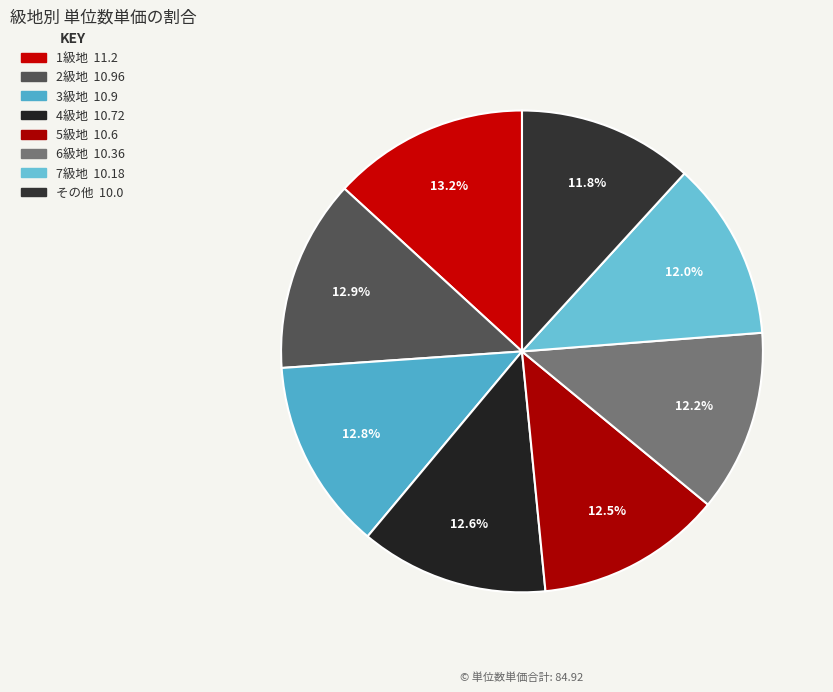

To the nearest percent, what percentage of the pie is 4級地?

13%